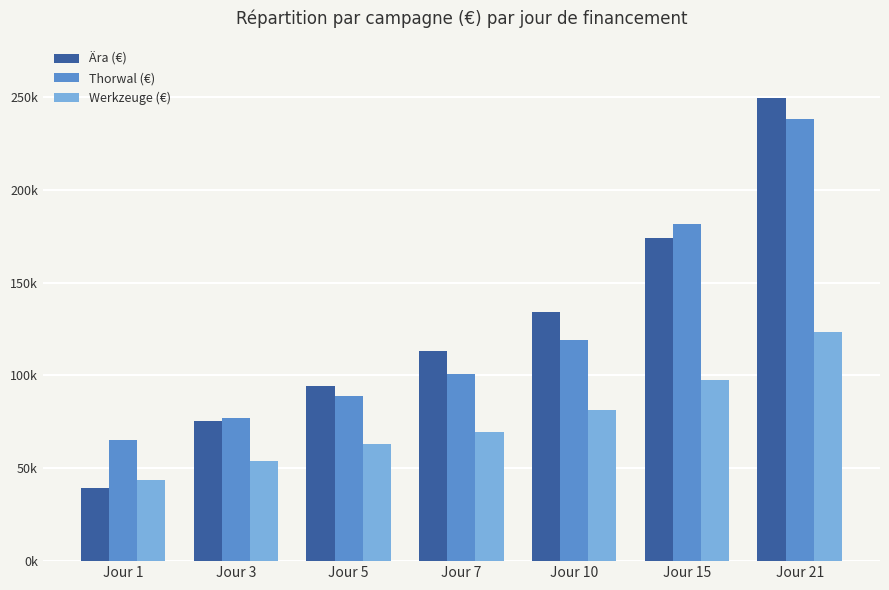

At which label does Thorwal (€) reach its minimum?

Jour 1